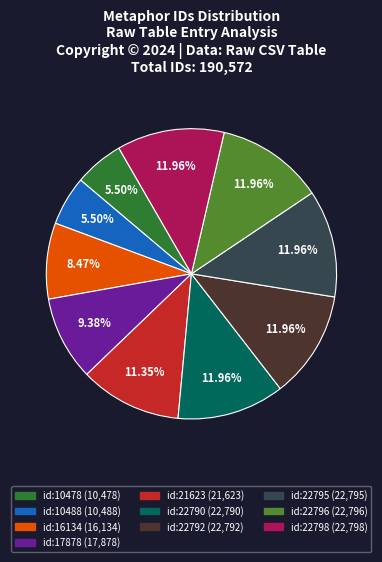

Do id:22798 and id:17878 together represent more than half of the pie?

No